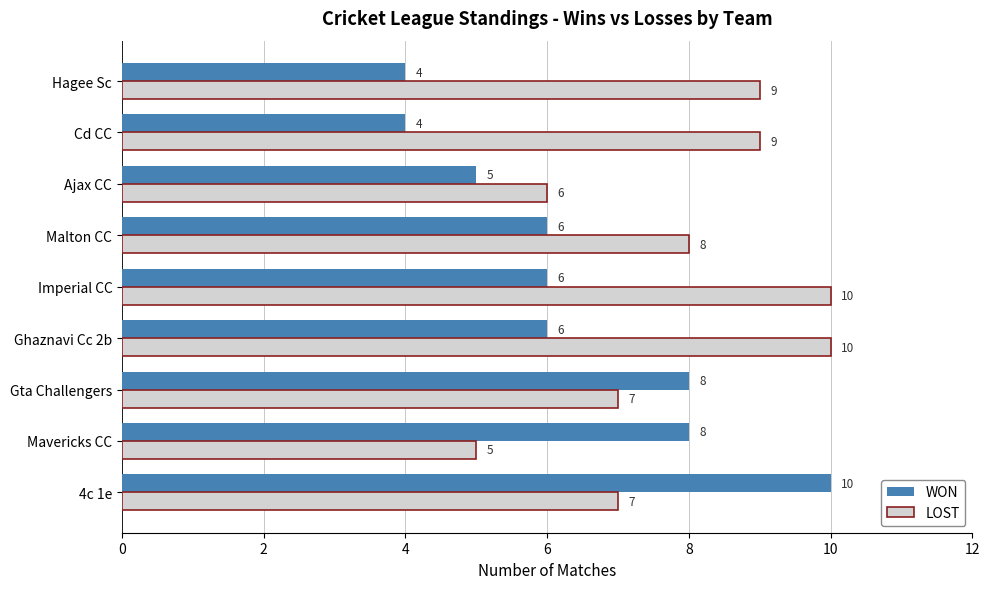

At which category is the sum across all series the highest?

4c 1e